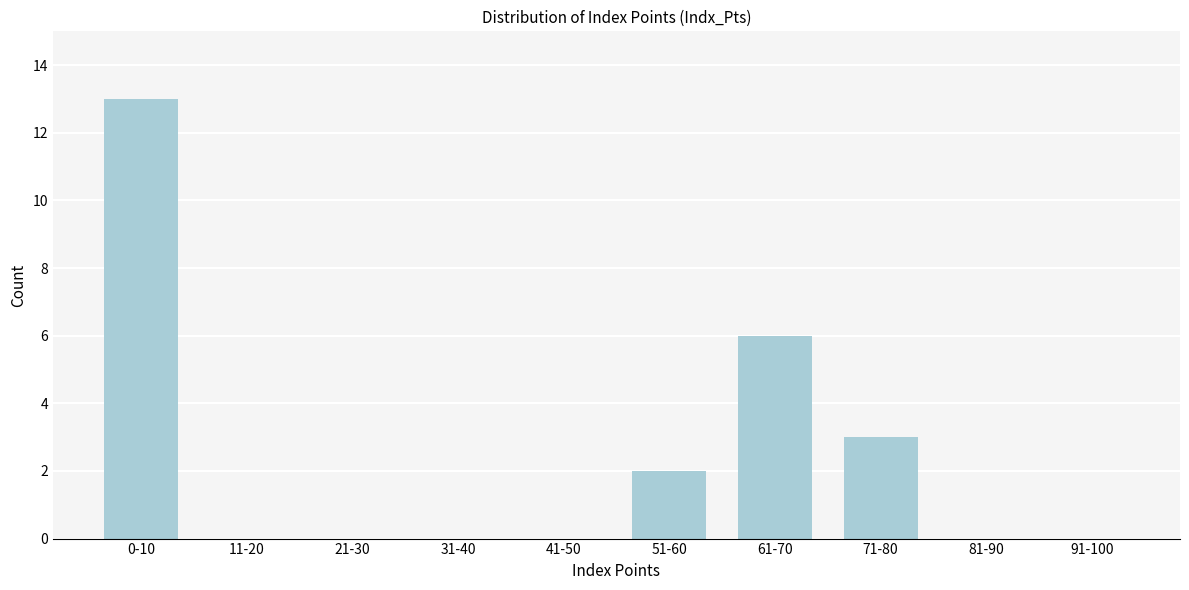

Reading right to left, what are all the values shown in this chart?

91-100=0	81-90=0	71-80=3	61-70=6	51-60=2	41-50=0	31-40=0	21-30=0	11-20=0	0-10=13